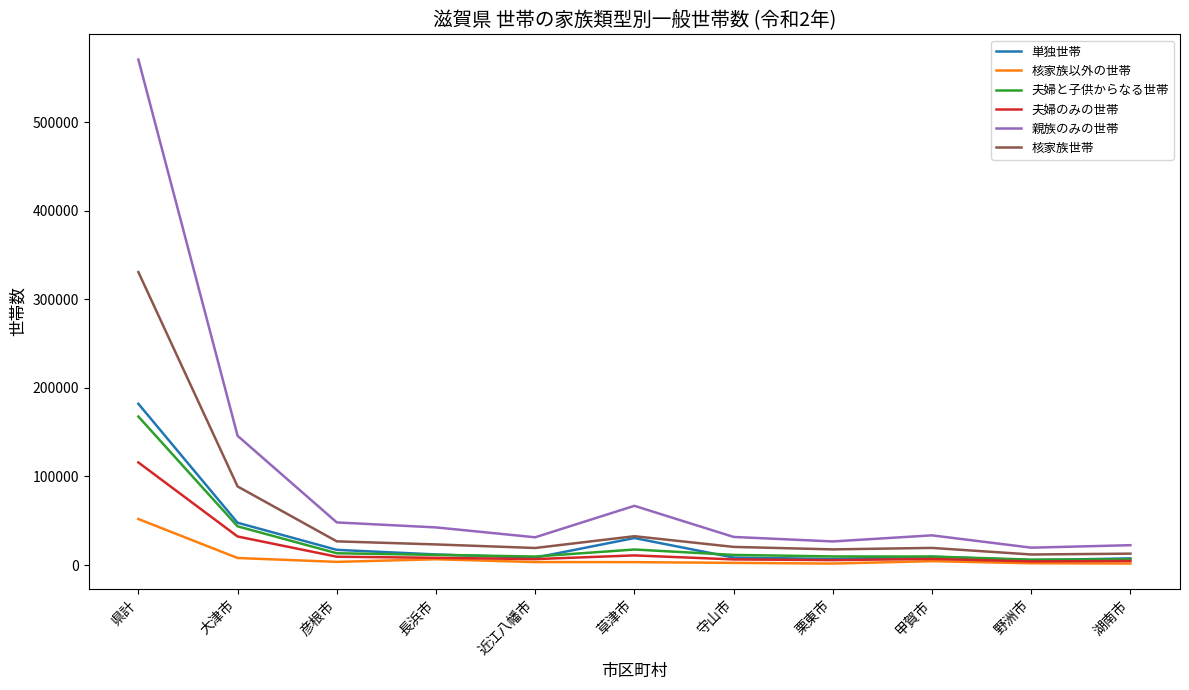

The 親族のみの世帯 series shows 56829 at 大津市. True or false?

False